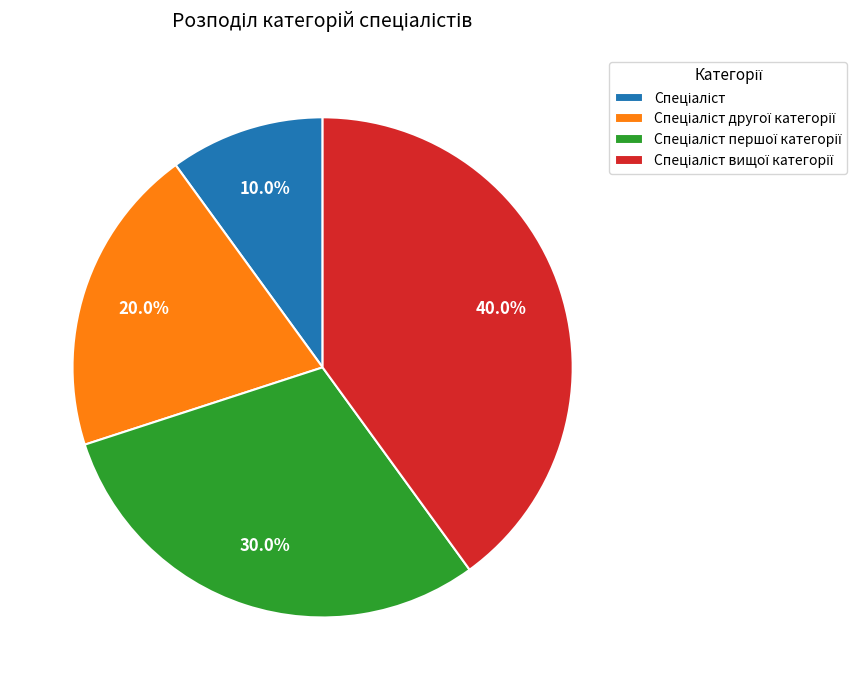

Is there a majority slice in this chart?

No